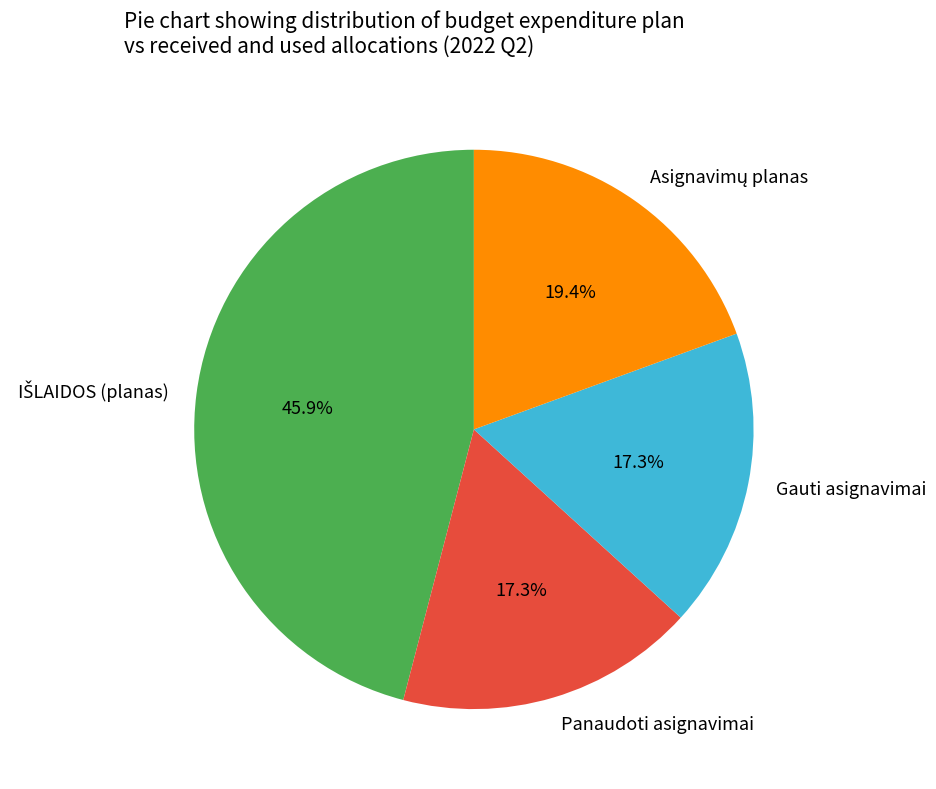

To the nearest percent, what is the average slice percentage?

25%